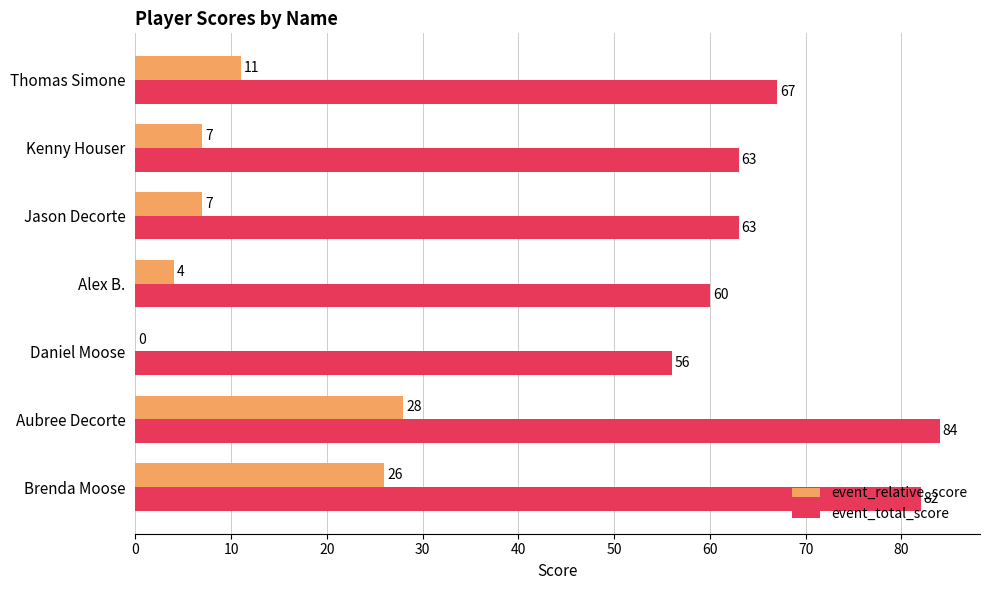

Count the number of data series in this chart.

2